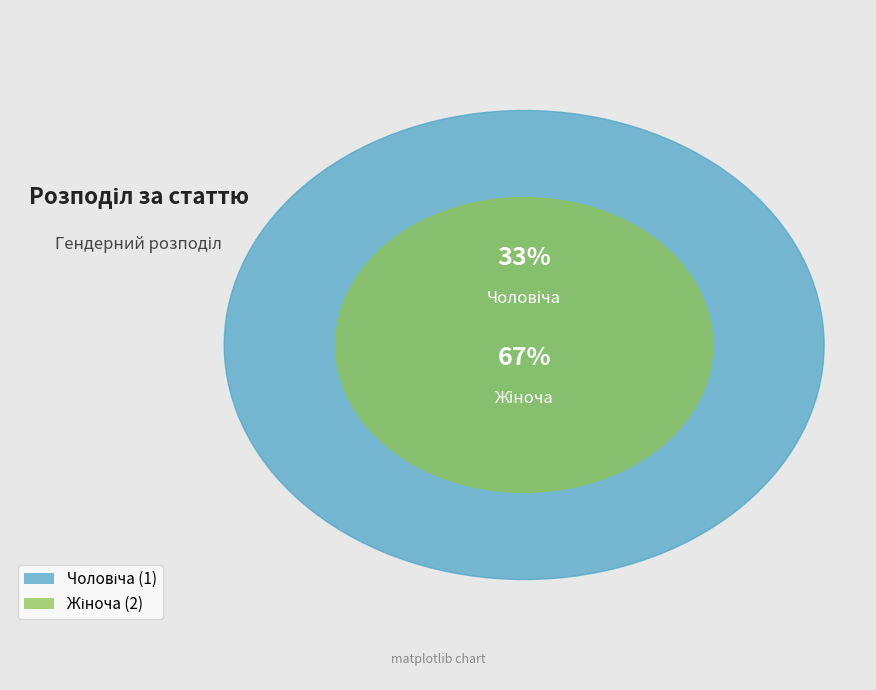

How much of the chart is everything except Чоловіча?

66.7%